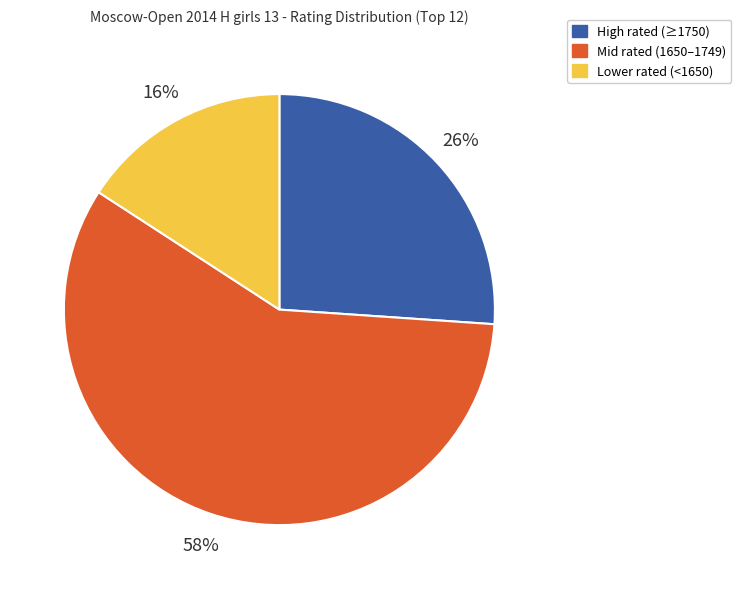

To the nearest percent, what is the difference between the largest and smallest slice percentages?

42%